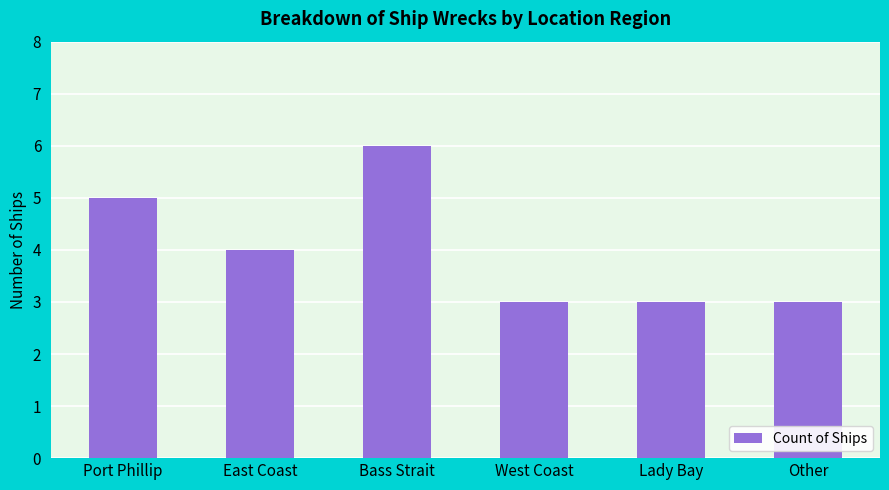

Is it true that the value at Bass Strait is 10?

False